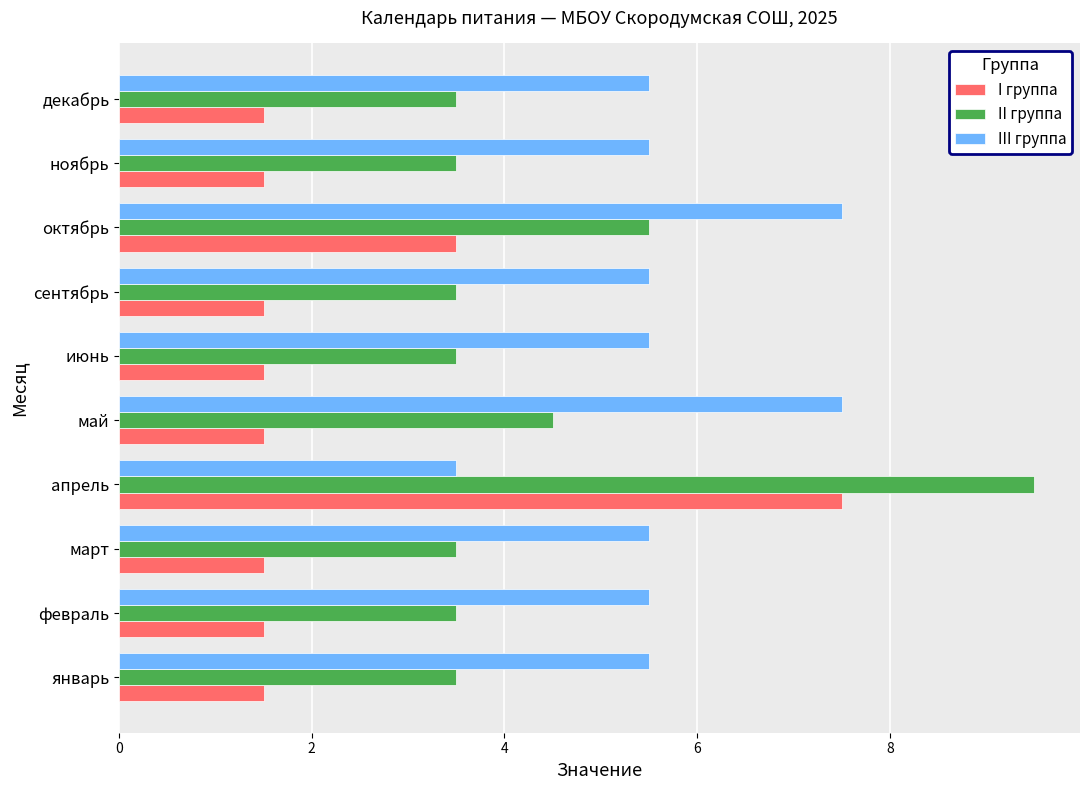

What is the spread (max minus min) of values at апрель?

6.0